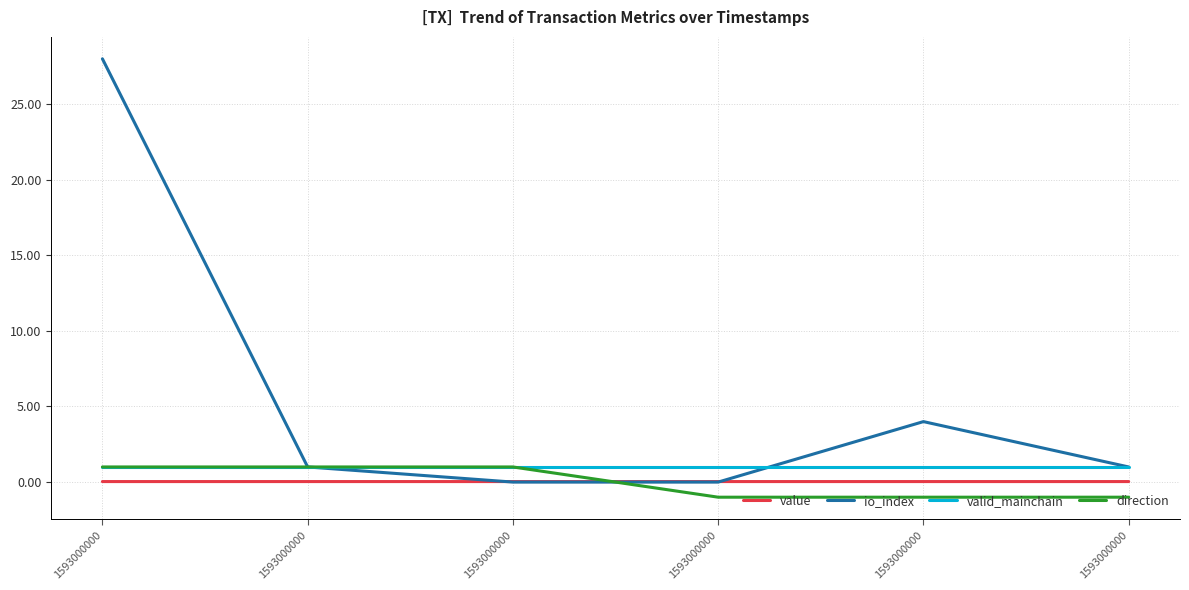

Is this an area chart (filled region under the line)?

No